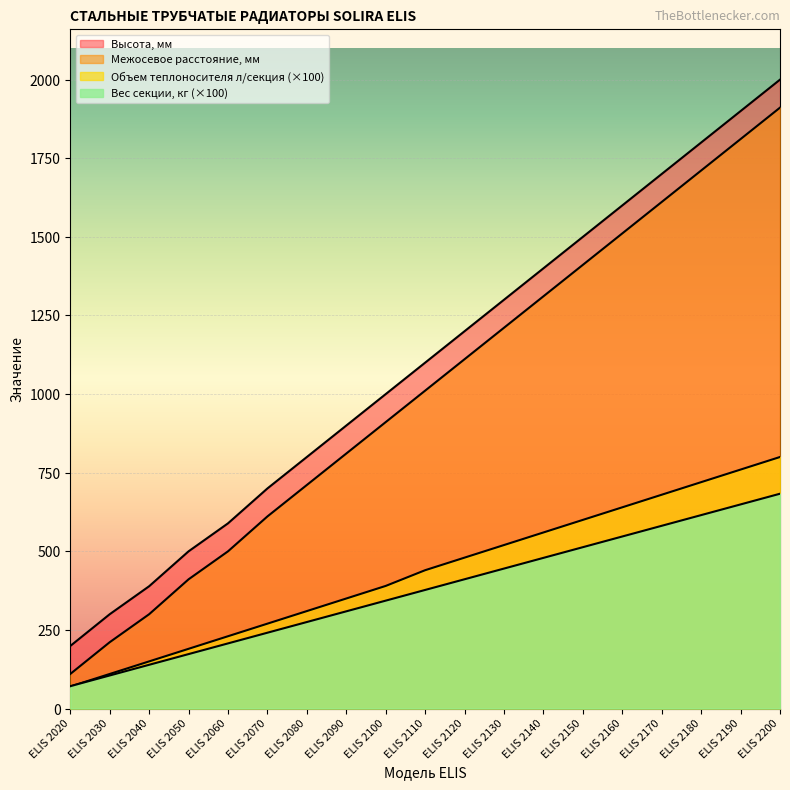

At which category is the sum across all series the highest?

ELIS 2200